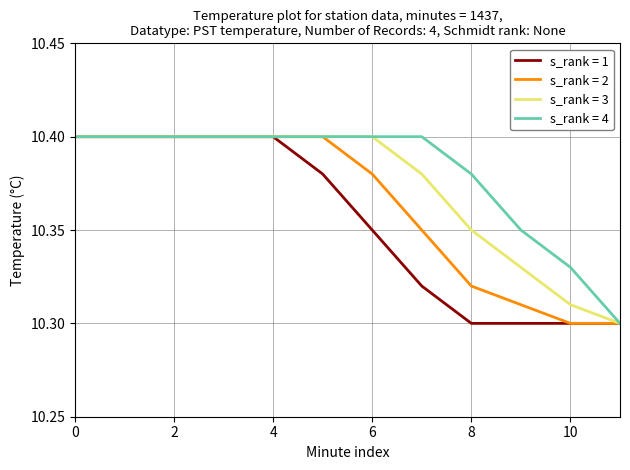

Rank the series by their average value, from lowest to highest.

s_rank = 1, s_rank = 2, s_rank = 3, s_rank = 4